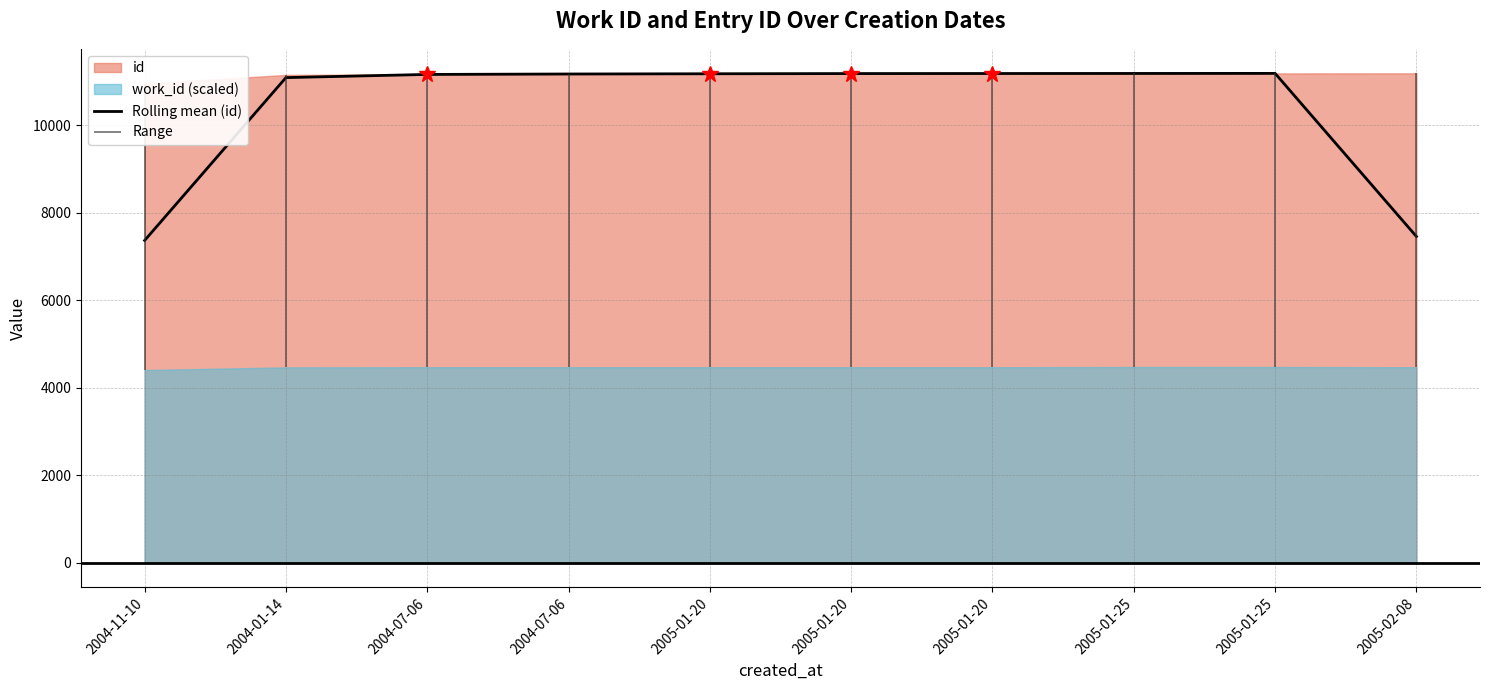

True or false: the data shows 11085.7 at 2004-01-14.

True